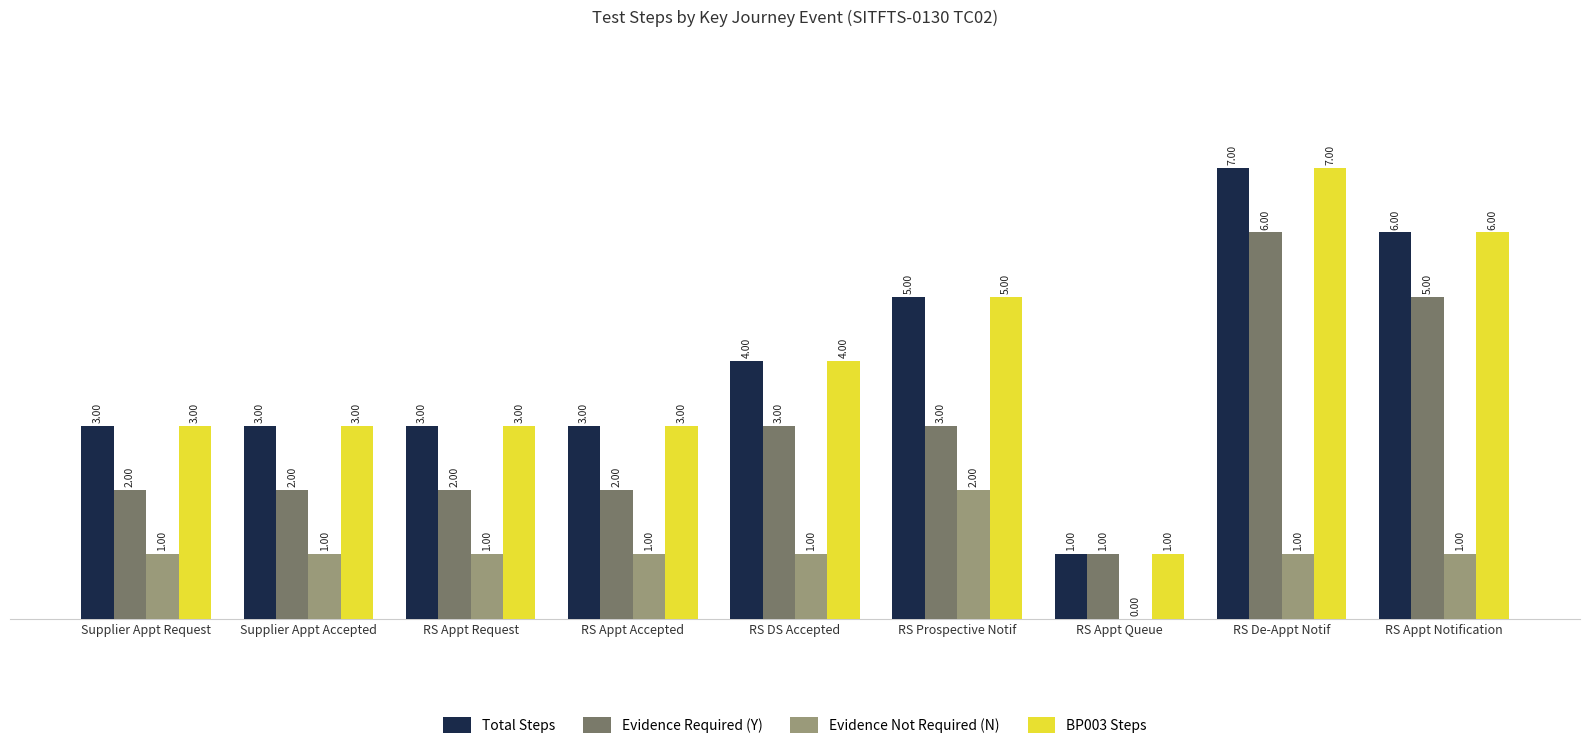

Where is Total Steps nearest to the value 4?

RS DS Accepted